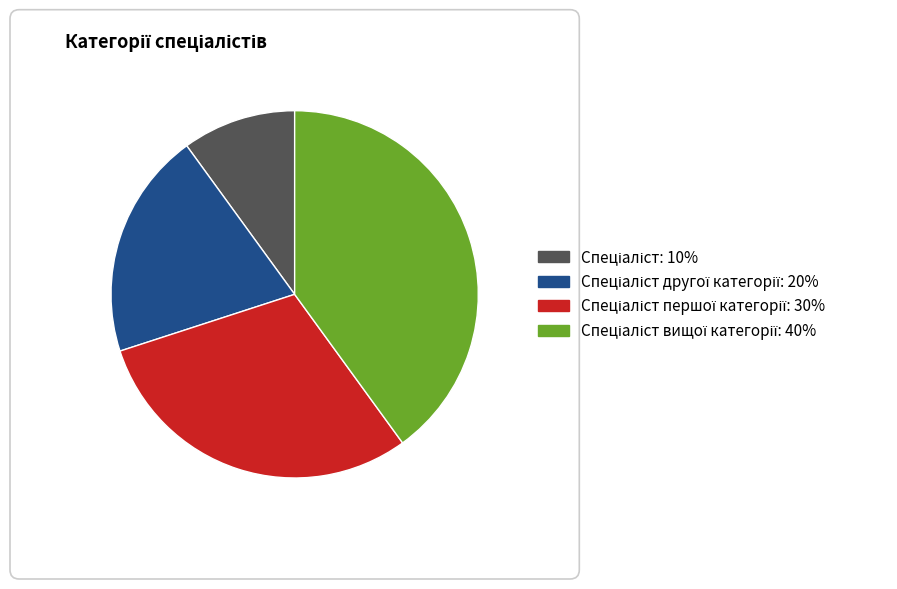

Is there a majority slice in this chart?

No